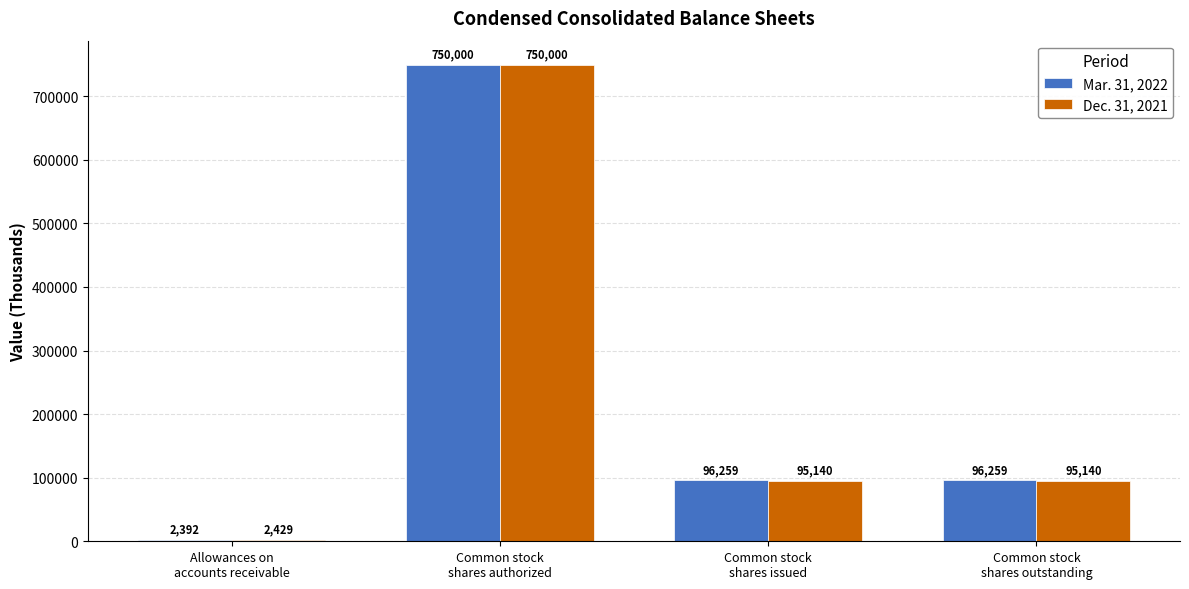

How many Dec. 31, 2021 values are between 95140 and 750000?

3